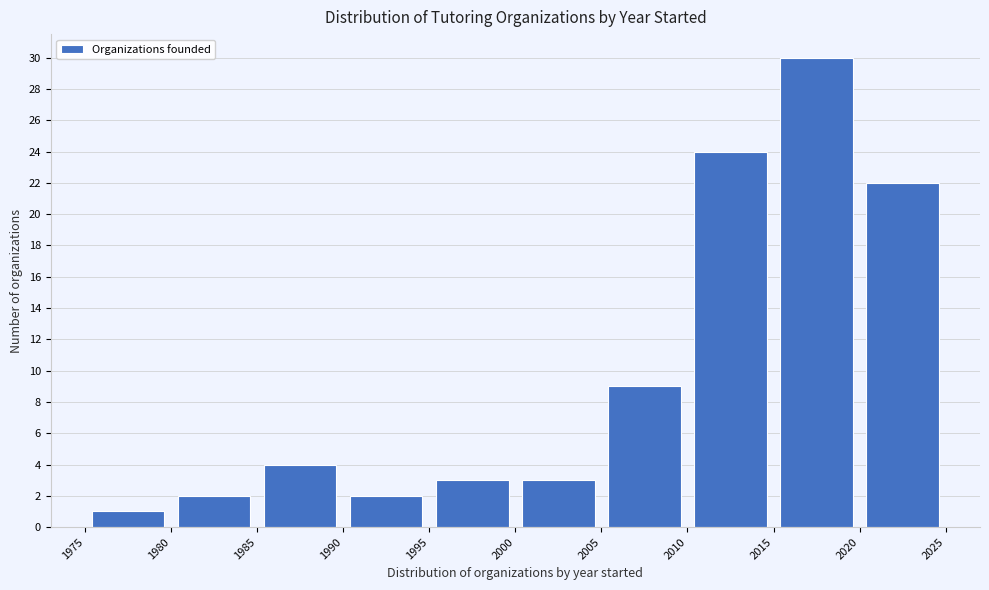

How tall is the bar that spans 1985 to 1990 on the x-axis? The values are not printed on the chart, so give them approximately, as read against the axis.

4